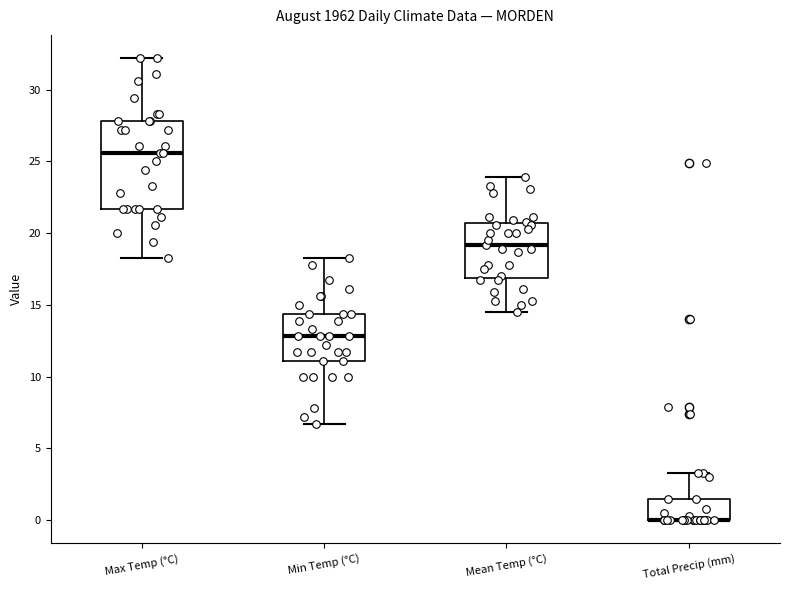

Where does the median line of the box for Max Temp (°C) sit on the y-axis? The values are not printed on the chart, so give them approximately, as read against the axis.

25.5